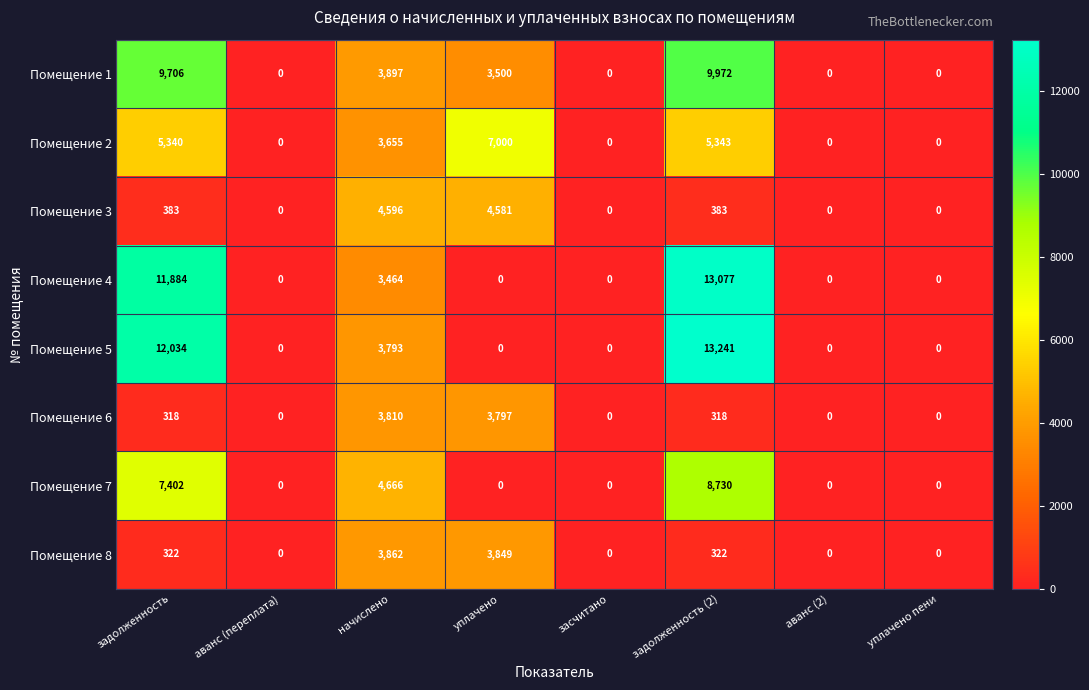

At which category is the sum across all series the highest?

задолженность (2)